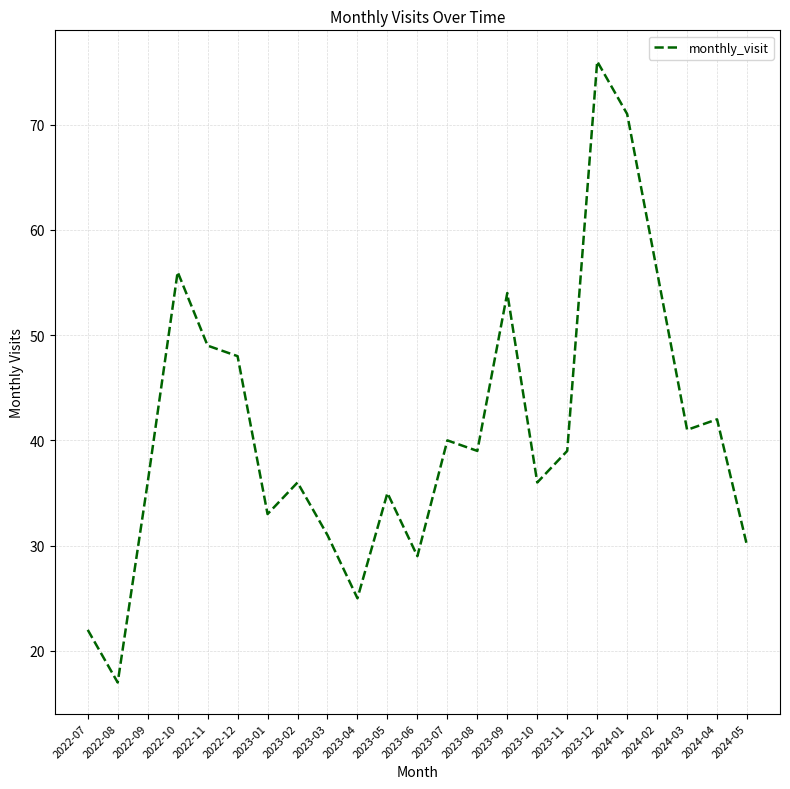

How many interior local valleys (lower than both neighbors) does the data have?

7